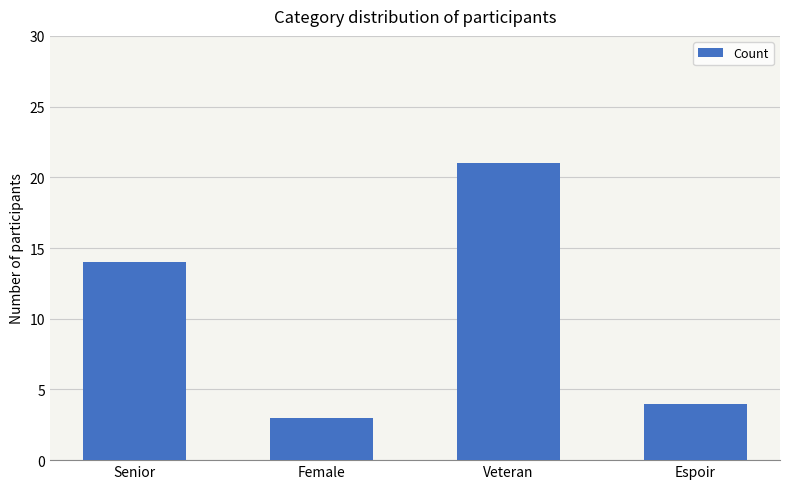

What is the change in value from Veteran to Espoir?

-17